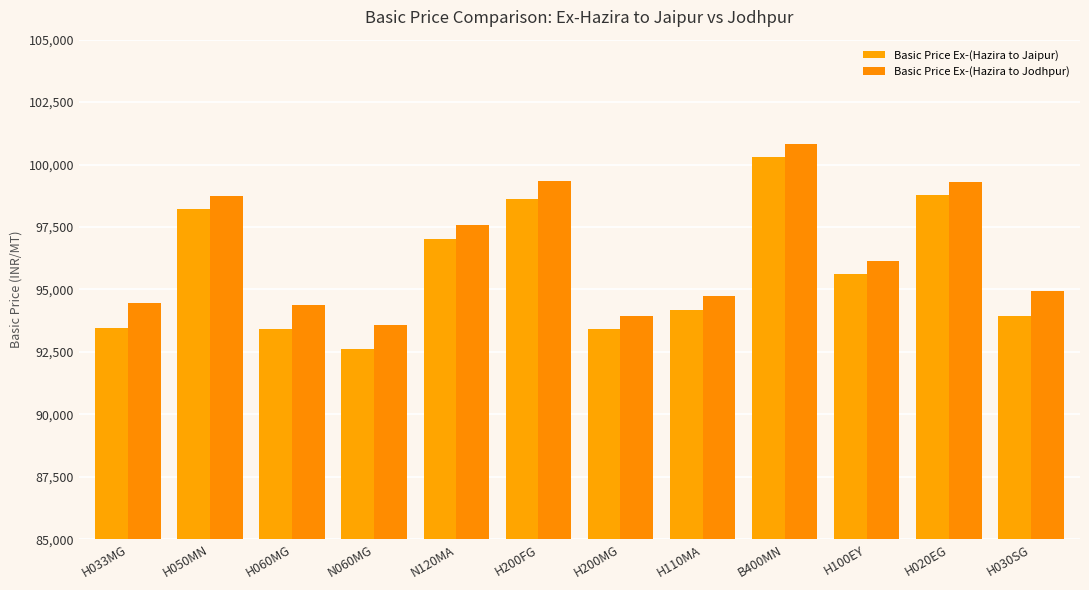

What is the spread (max minus min) of values at H030SG?

986